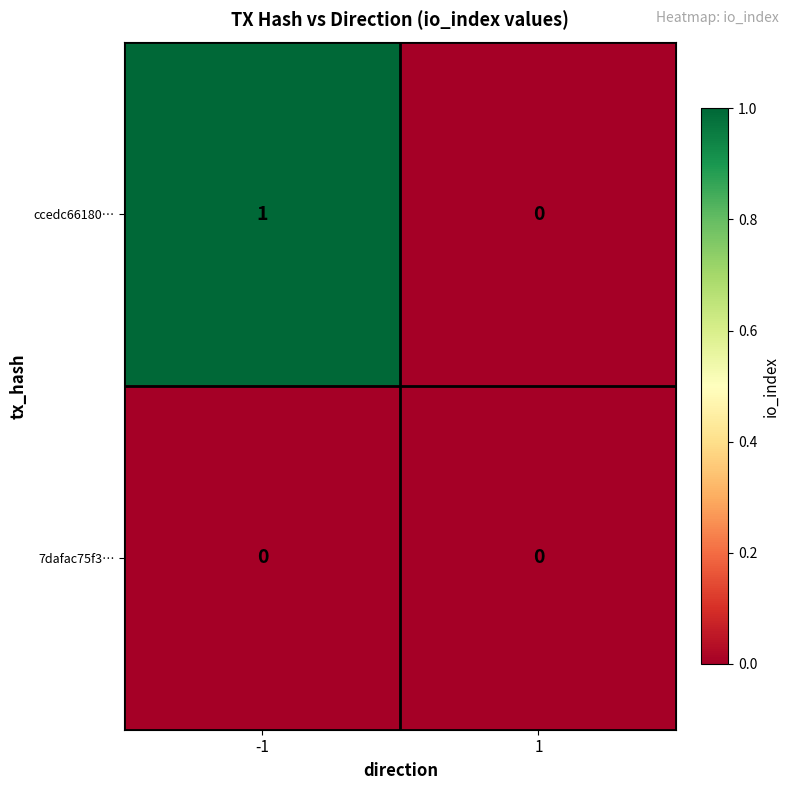

The value of 7dafac75f3… at 1 is 0. True or false?

True